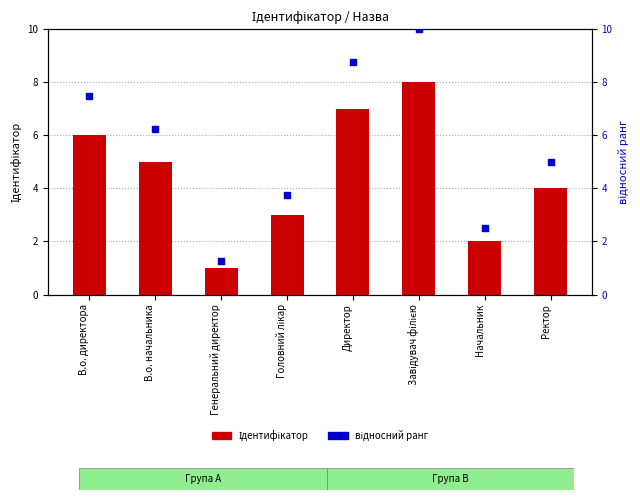

Is the value of відносний ранг at В.о. начальника greater than the value of Ідентифікатор at Головний лікар?

Yes